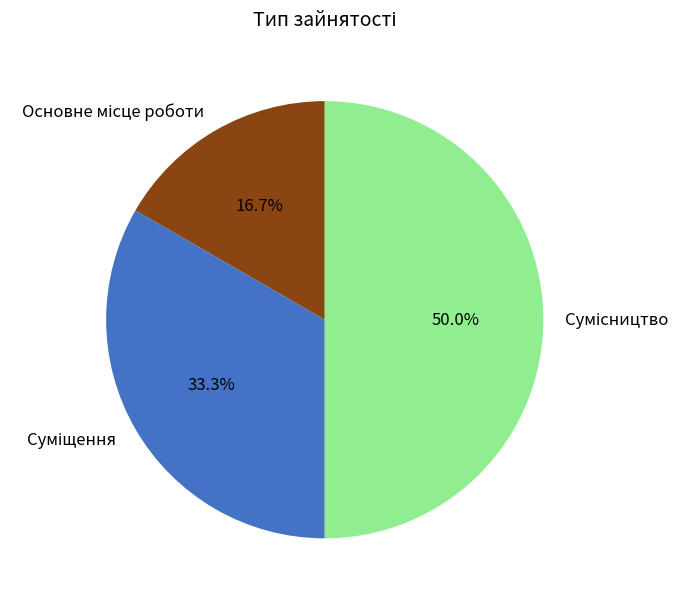

What is the smallest slice in the pie chart?

Основне місце роботи